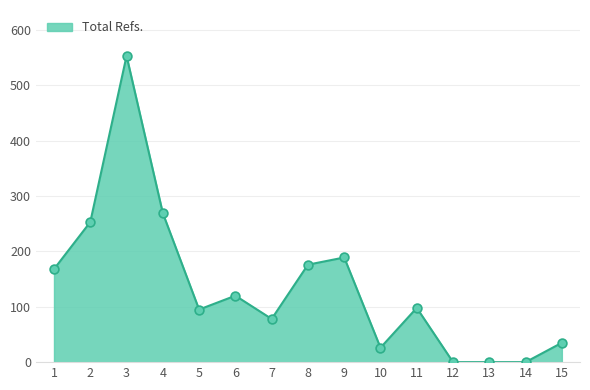

Which has a higher value, 5 or 1?

1